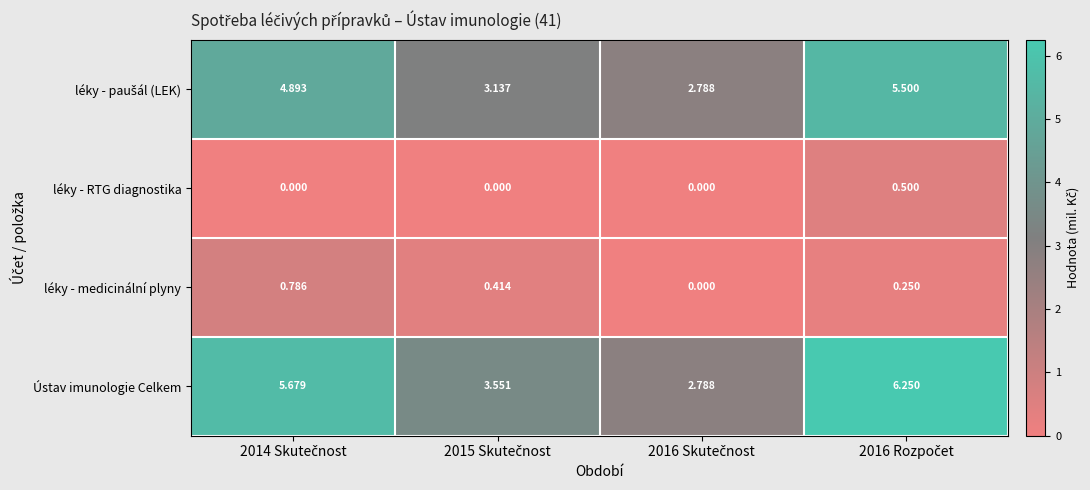

Which series has the largest range (max minus min)?

Ústav imunologie Celkem